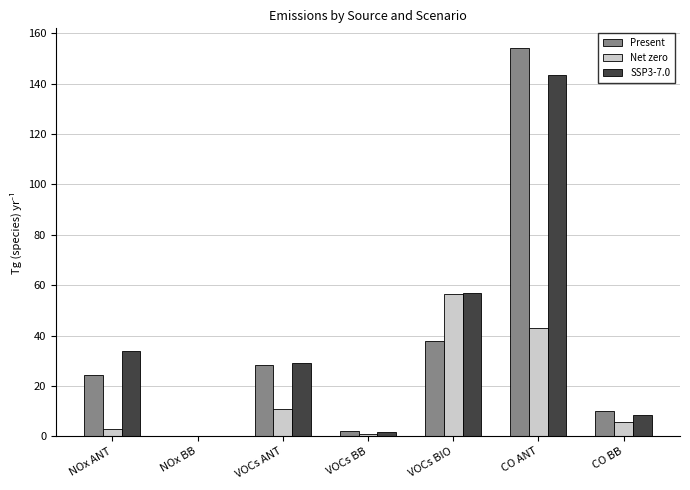

At which category is the sum across all series the highest?

CO ANT